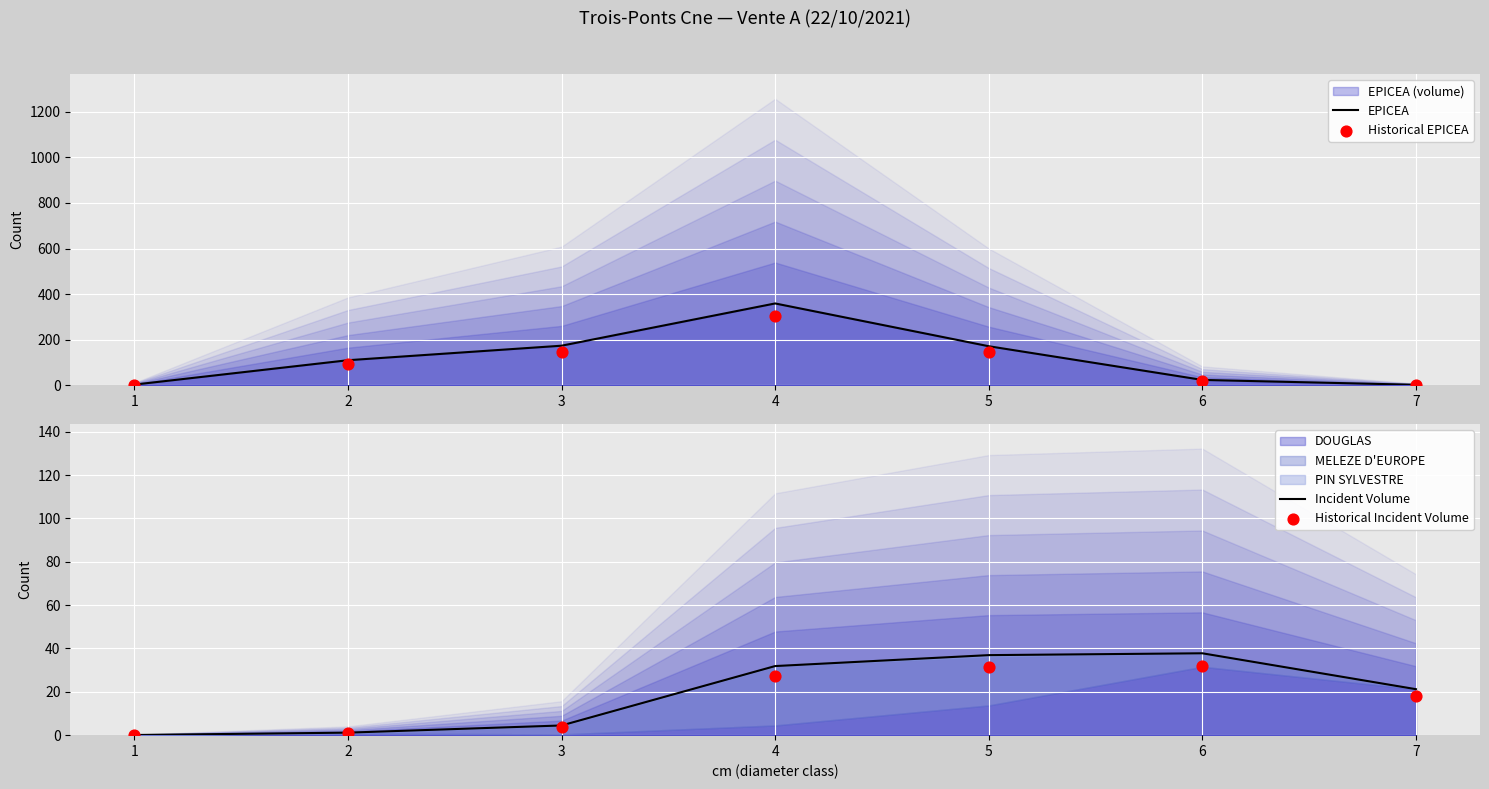

Is the value of Historical EPICEA at 5 greater than the value of EPICEA at 5?

No